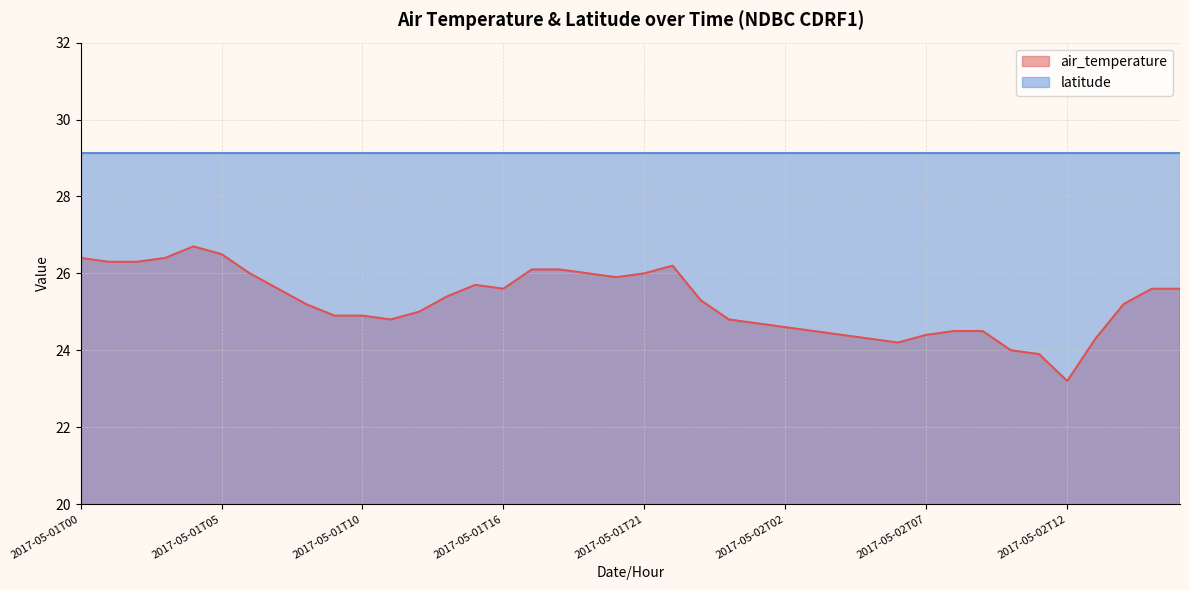

What is the label of the 6th point from the right?

2017-05-02T11